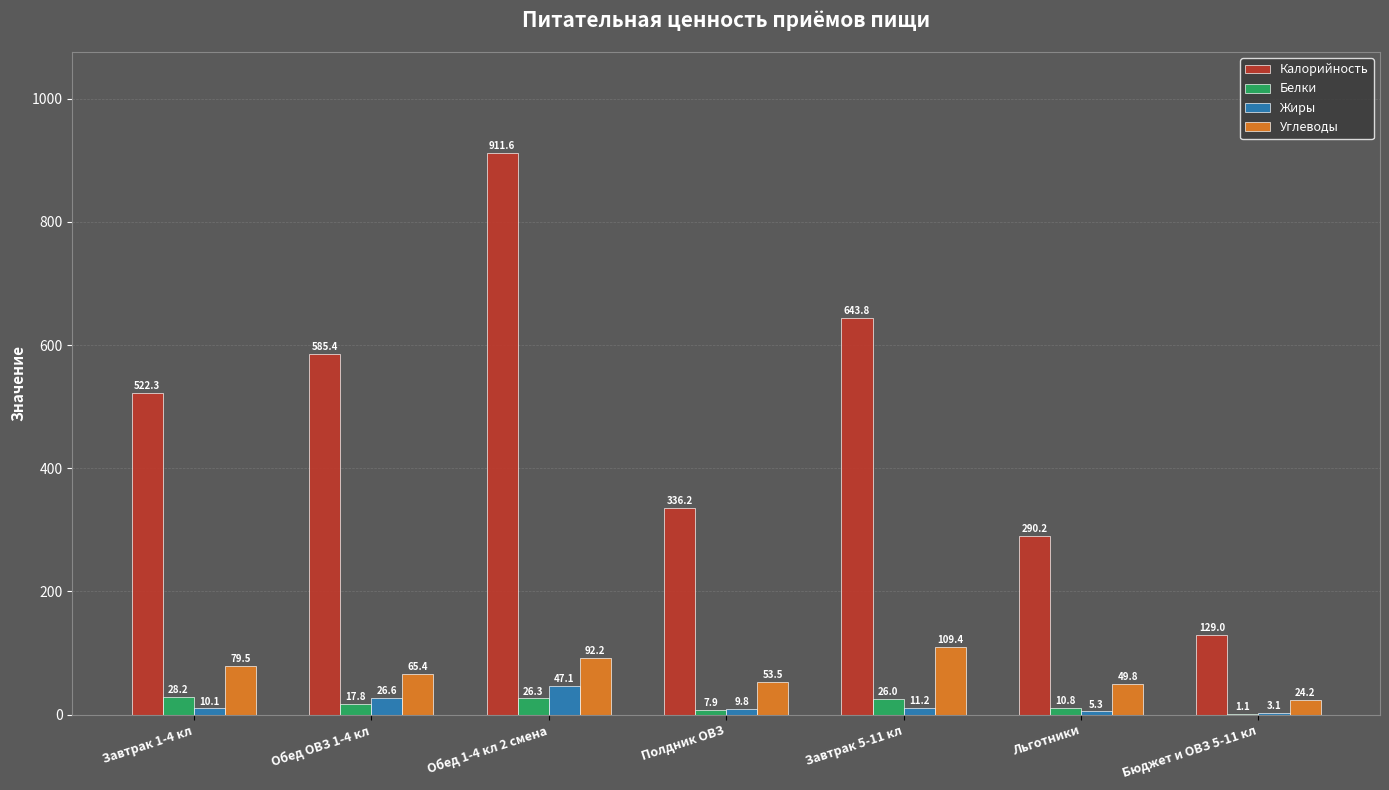

Which category has the highest value in the Жиры series?

Обед 1-4 кл 2 смена